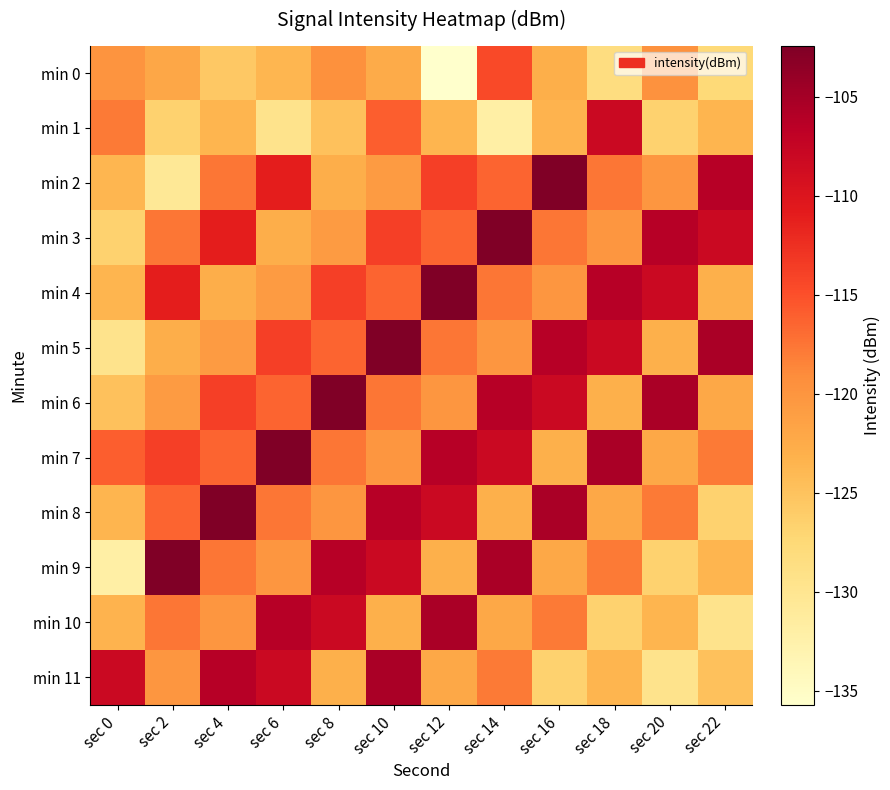

What is the minimum value shown in the chart?

-135.7